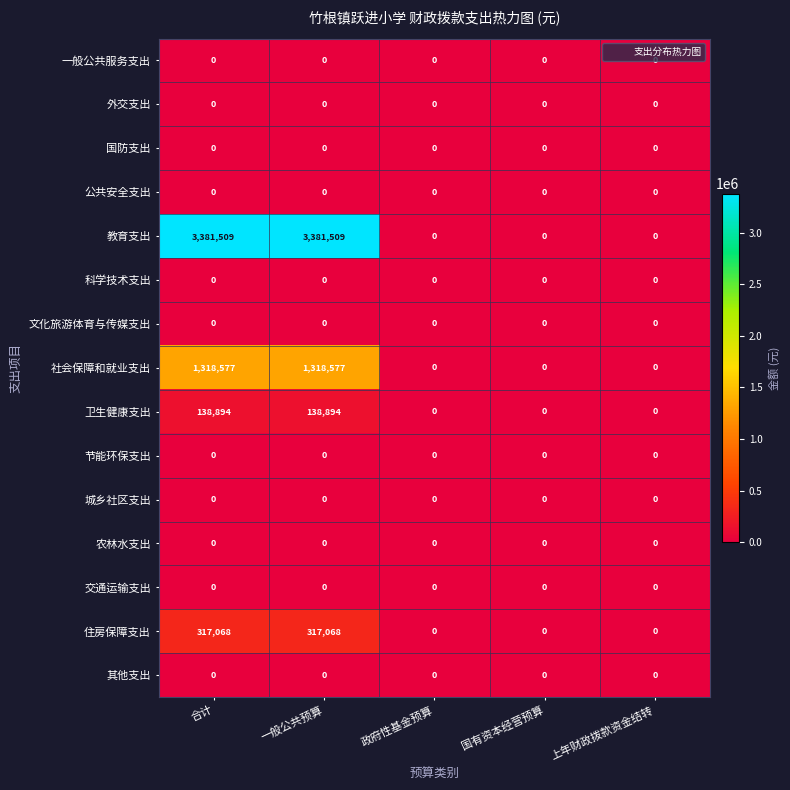

How many 住房保障支出 values are between 0 and 317068?

5